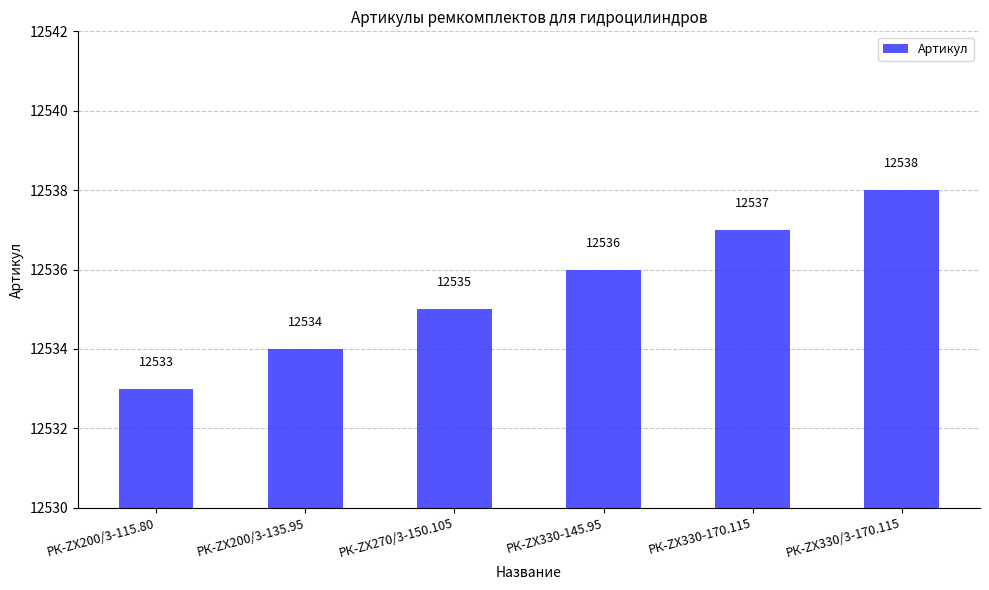

How many values are between 12534 and 12537?

4